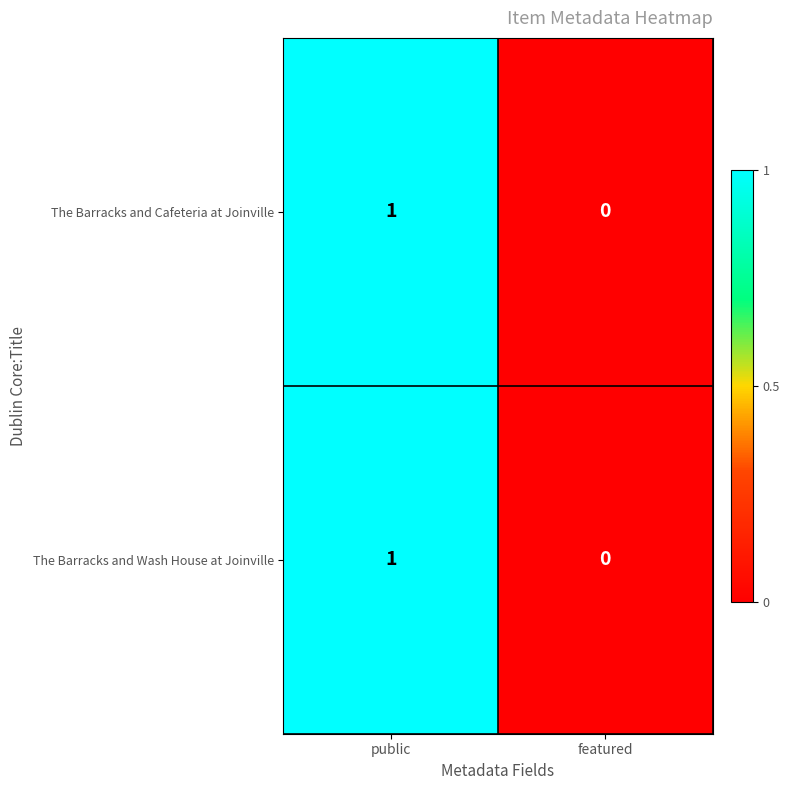

At which label does The Barracks and Wash House at Joinville reach its minimum?

featured